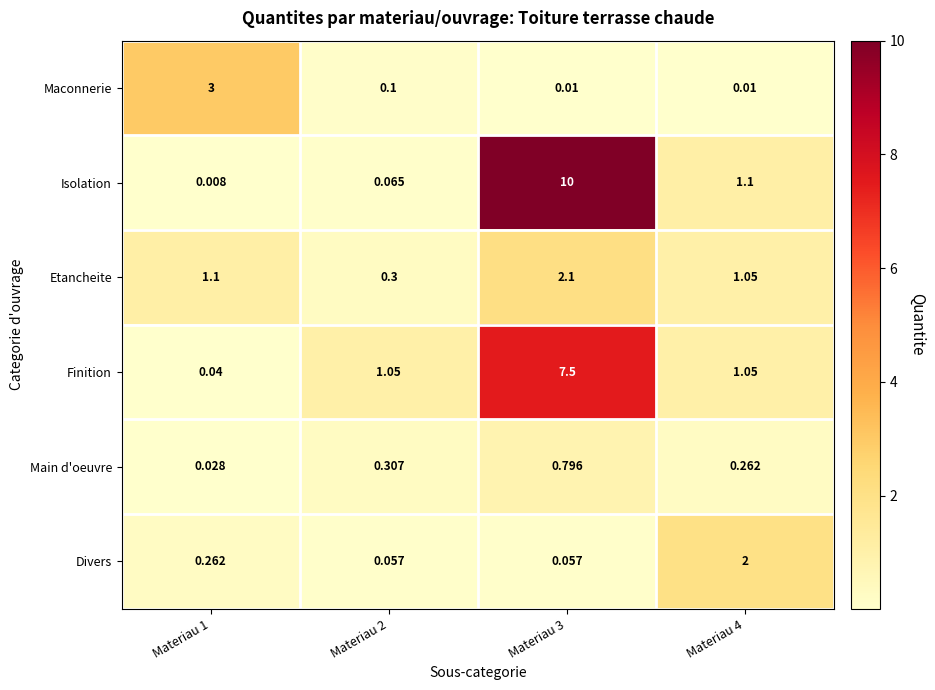

Between Materiau 1 and Materiau 2, which series saw the biggest shift?

Maconnerie